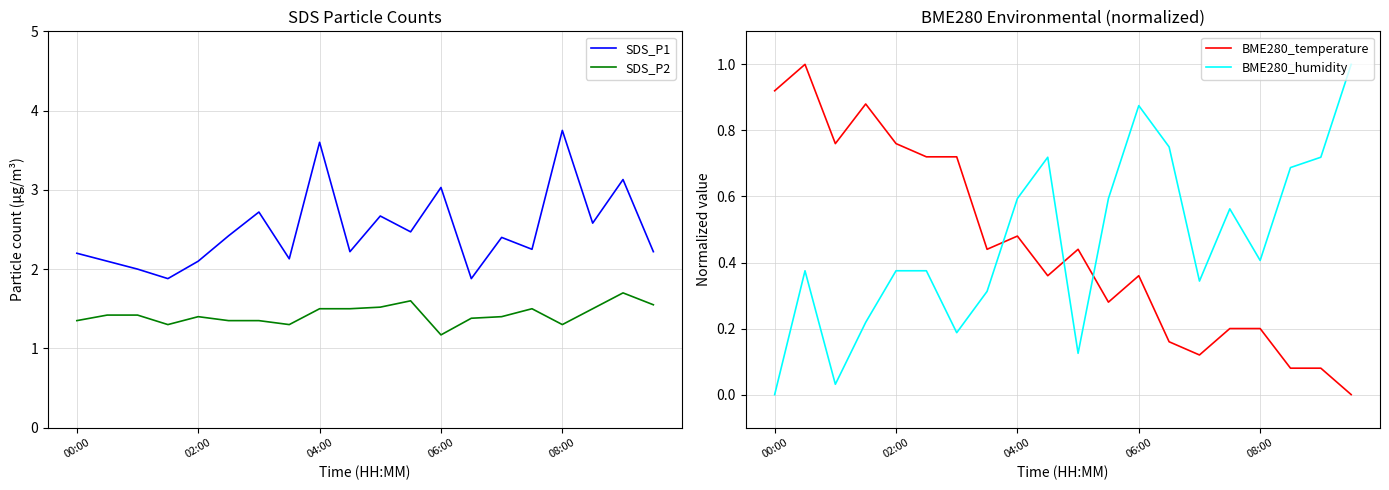

How many lines are shown in the chart?

4